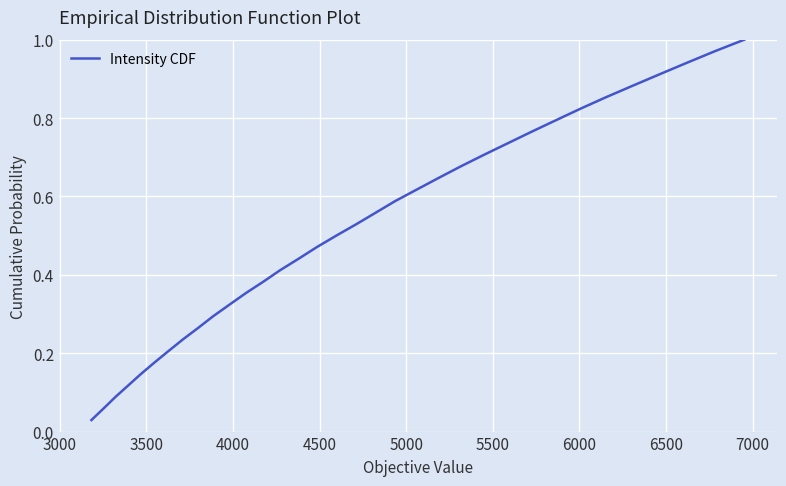

How many lines are shown in the chart?

1